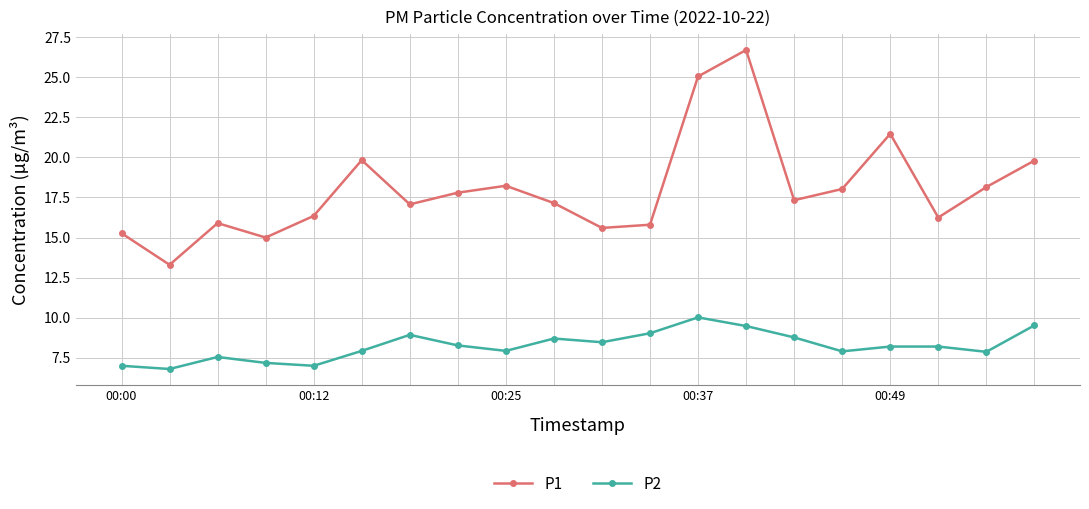

List the series in order of their peak value, lowest first.

P2, P1